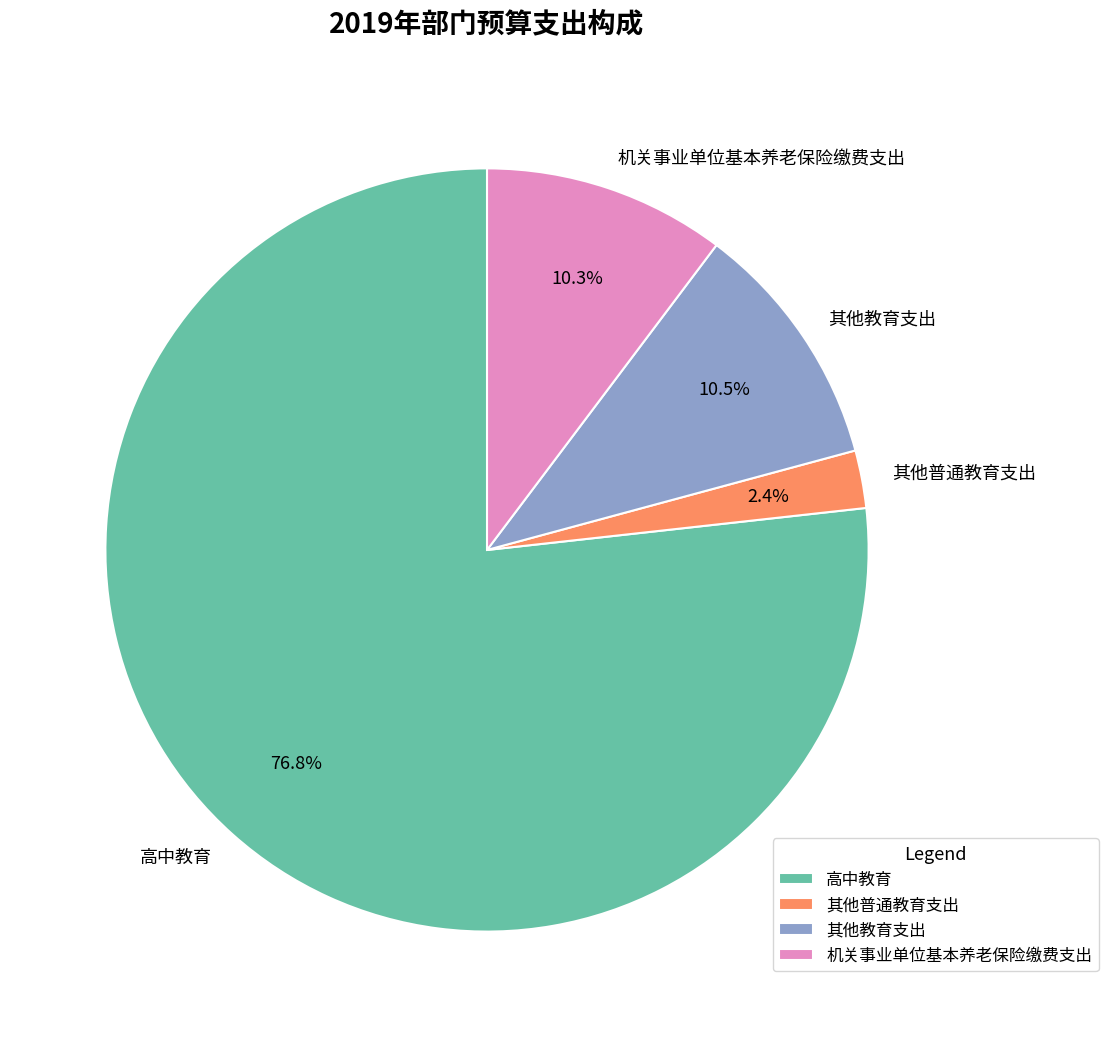

Is the sum of 机关事业单位基本养老保险缴费支出 and 其他教育支出 greater than half?

No